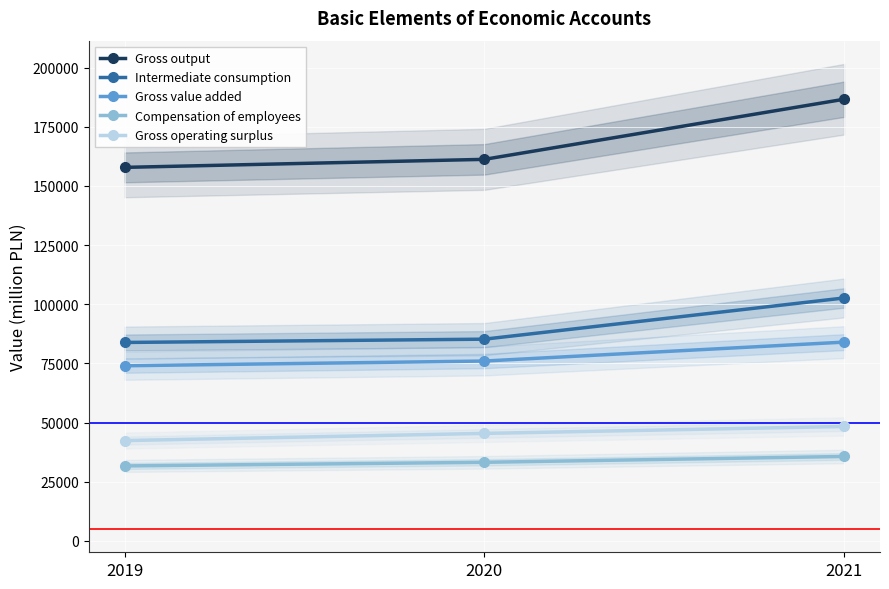

Which category has the highest value in the Gross value added series?

2021